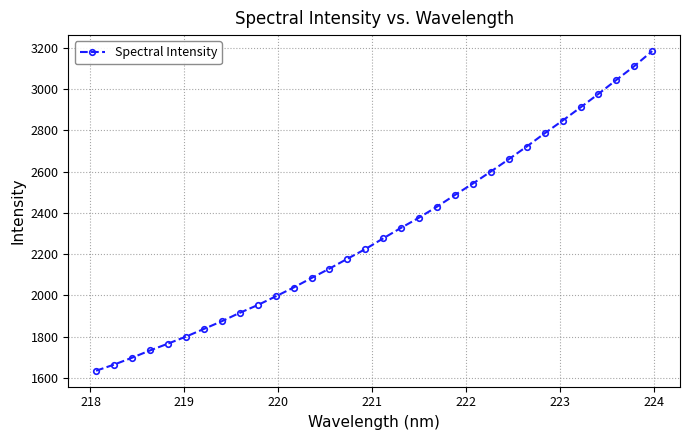

What is the difference between the maximum and minimum values?

1548.5